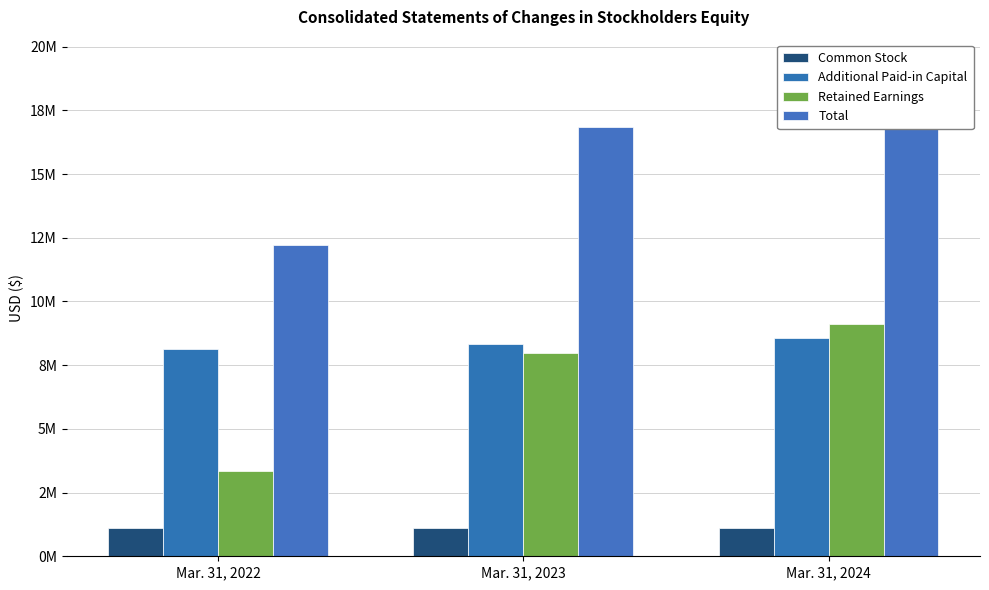

What is the average value of the Retained Earnings series?

6814012